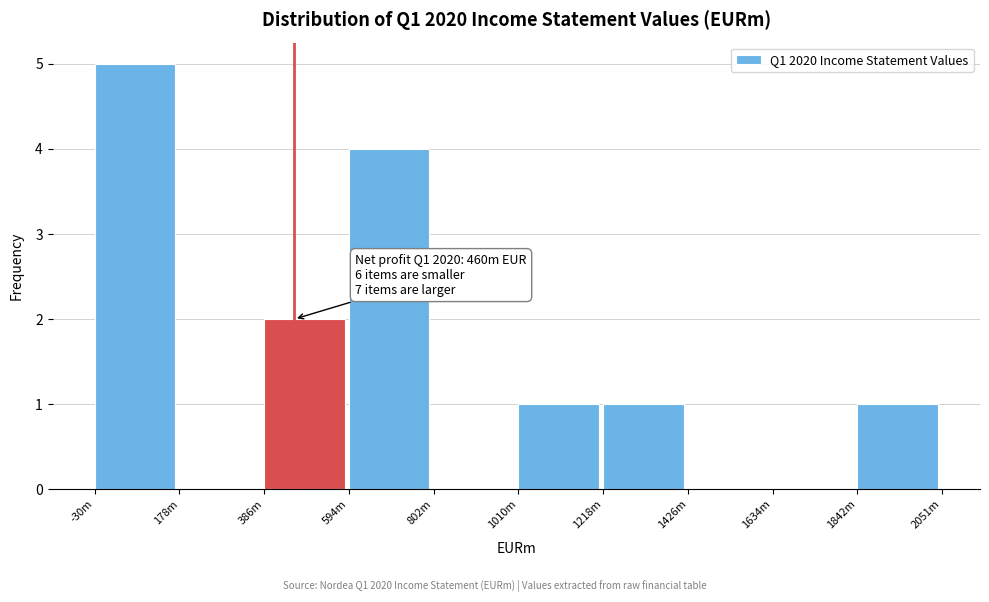

Reading left to right, list all the values displayed in this chart.

-30m=5	178m=0	386m=2	594m=4	802m=0	1010m=1	1218m=1	1426m=0	1634m=0	1842m=1